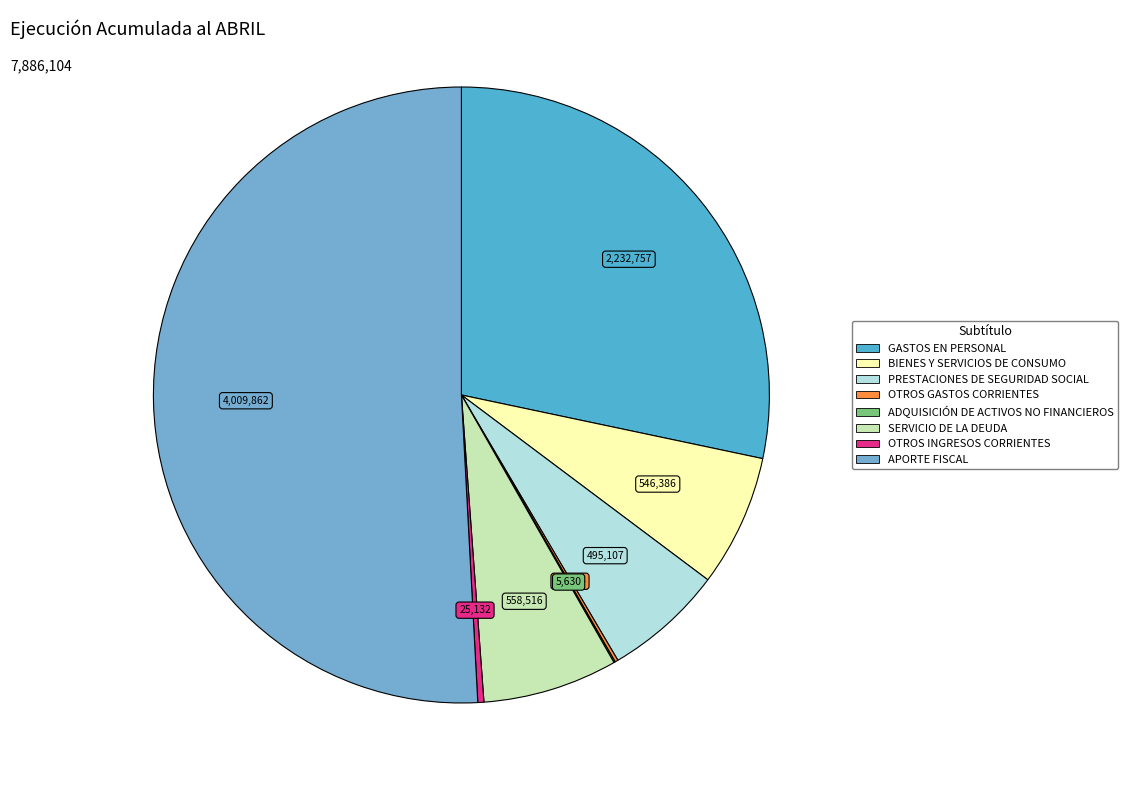

Rank the categories by value from highest to lowest.

APORTE FISCAL, GASTOS EN PERSONAL, SERVICIO DE LA DEUDA, BIENES Y SERVICIOS DE CONSUMO, PRESTACIONES DE SEGURIDAD SOCIAL, OTROS INGRESOS CORRIENTES, OTROS GASTOS CORRIENTES, ADQUISICIÓN DE ACTIVOS NO FINANCIEROS